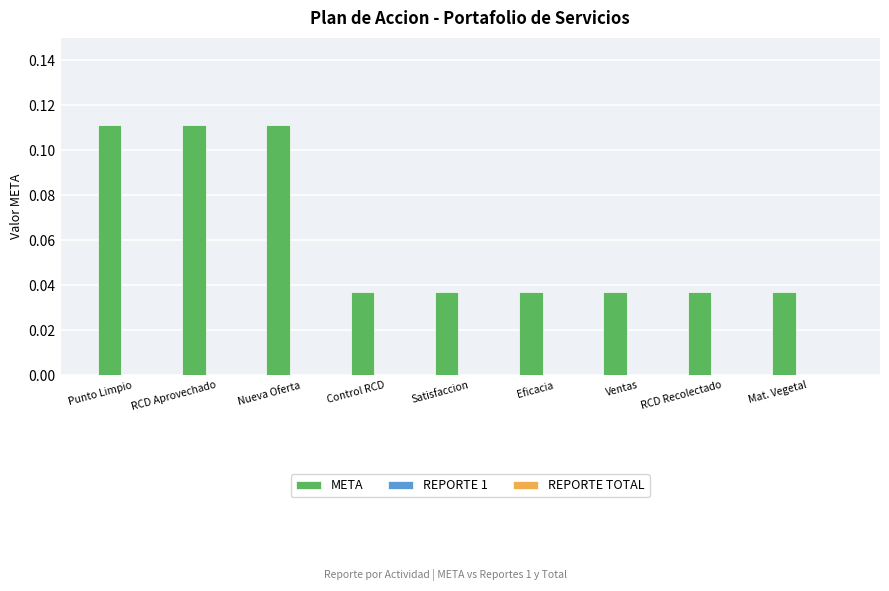

What is the sum of all values?

0.6